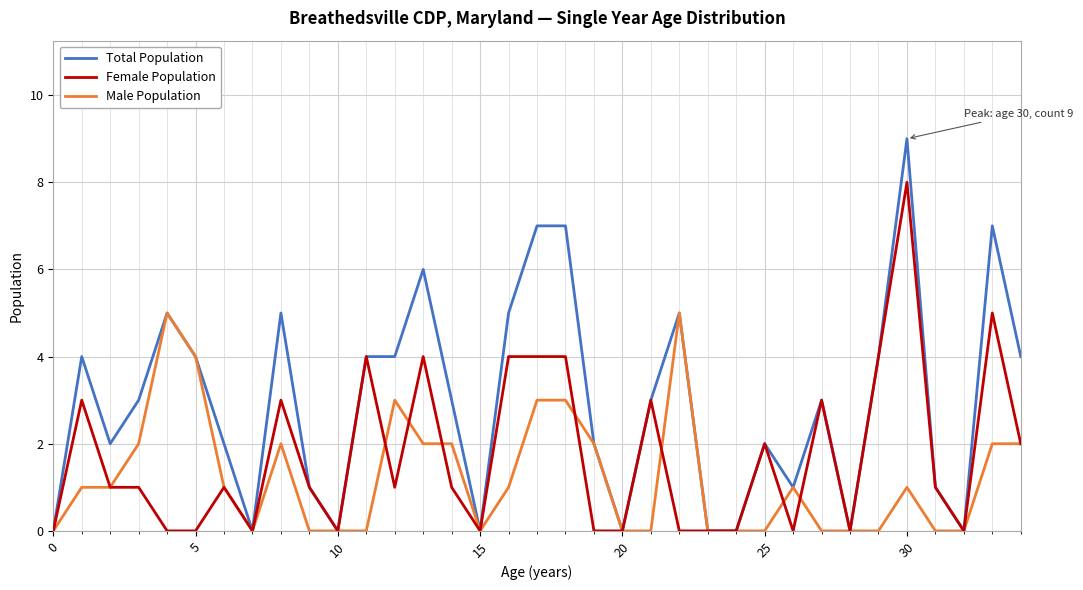

Which series has the largest total across all categories?

Total Population